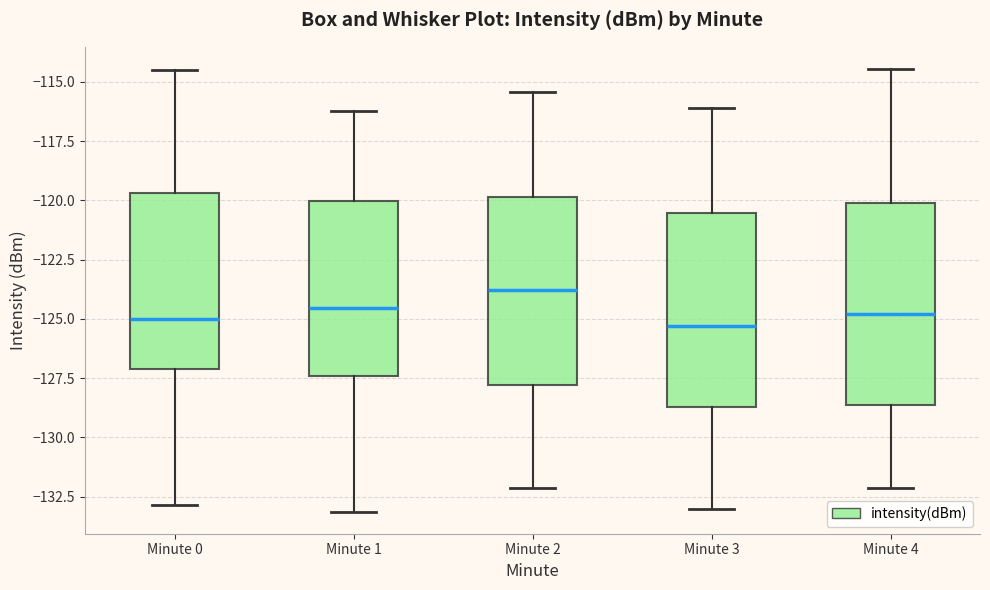

Reading left to right, read every box against the y-axis: the position of its median line, the range the box covers, and the ends of its whiskers. The values are not printed on the chart, so give them approximately, as read against the axis.

Minute 0: median -125.0, box -127.0 to -119.5, whiskers -133.0 to -114.5
Minute 1: median -124.5, box -127.5 to -120.0, whiskers -133.0 to -116.0
Minute 2: median -124.0, box -128.0 to -120.0, whiskers -132.0 to -115.5
Minute 3: median -125.5, box -128.5 to -120.5, whiskers -133.0 to -116.0
Minute 4: median -125.0, box -128.5 to -120.0, whiskers -132.0 to -114.5